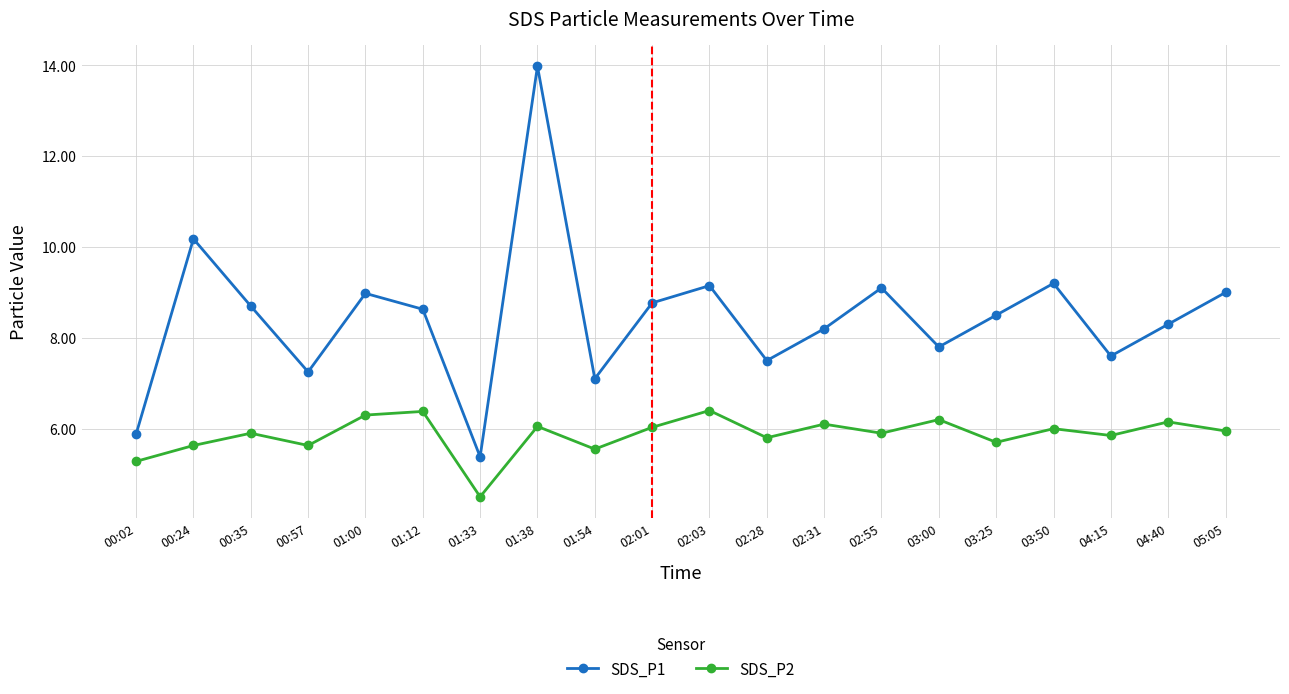

Is it true that SDS_P1 equals 15.8 at 03:50?

False